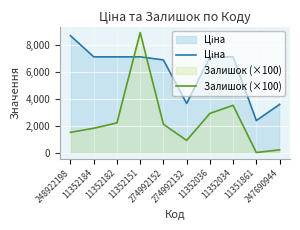

How many intersections are there between Залишок (×100) and Ціна?

2